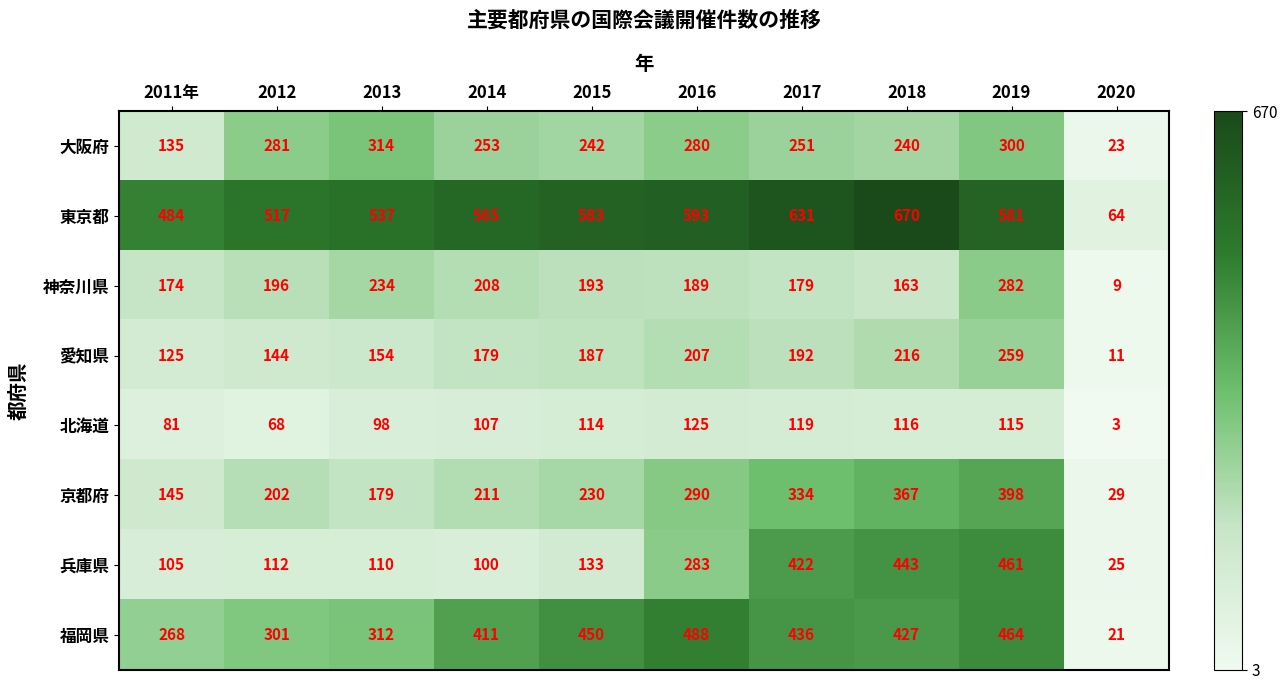

What is the average value of the 神奈川県 series?

183